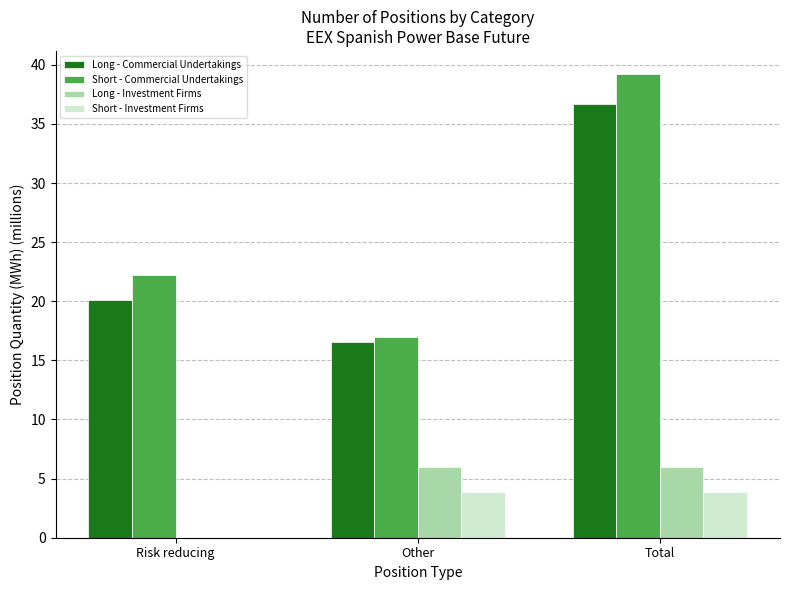

Between Other and Total, which series saw the biggest shift?

Short - Commercial Undertakings